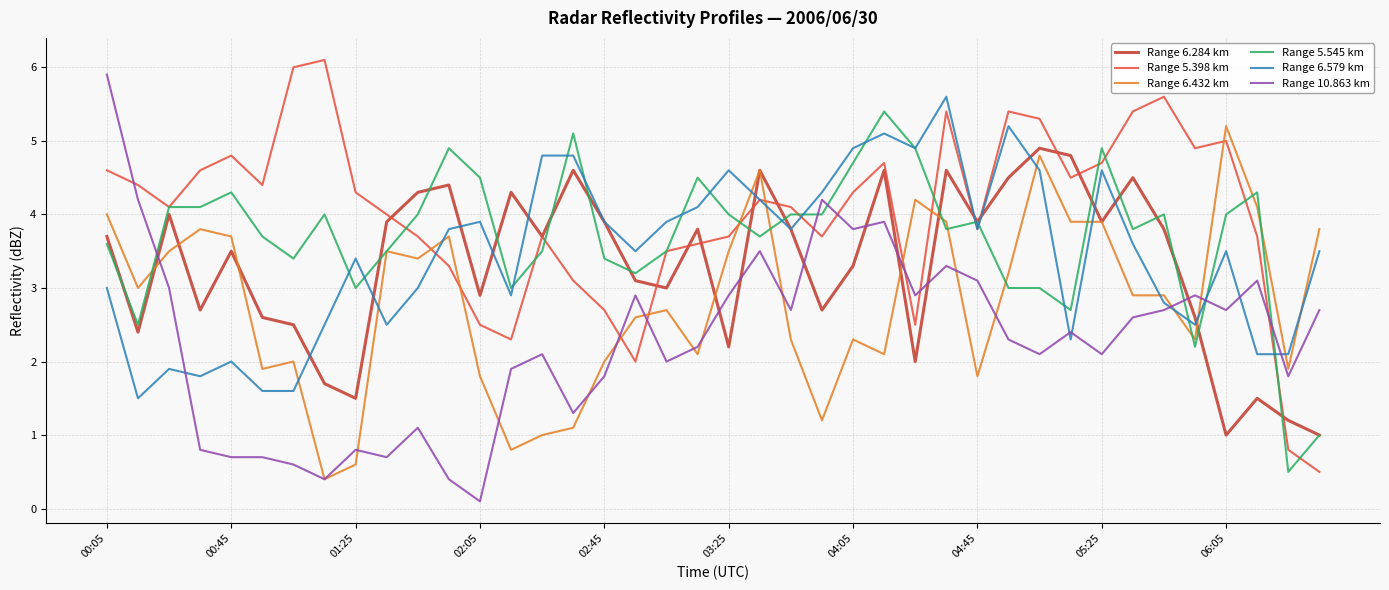

How many series are shown in this chart?

6